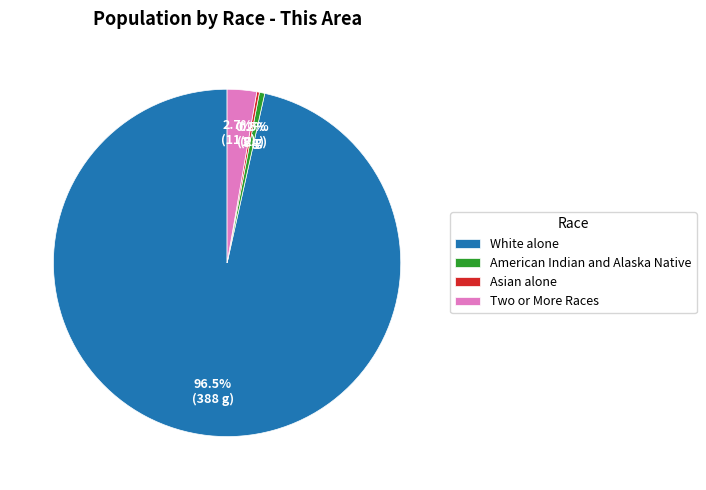

Which category accounts for the majority?

White alone